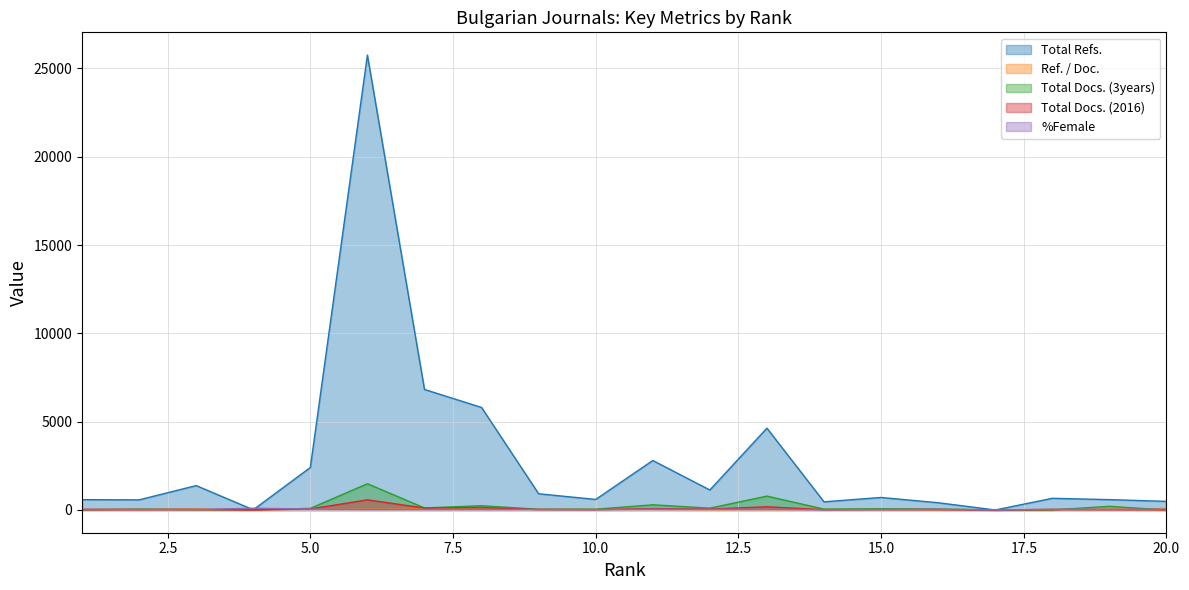

Which category has the lowest value in the Total Docs. (3years) series?

18